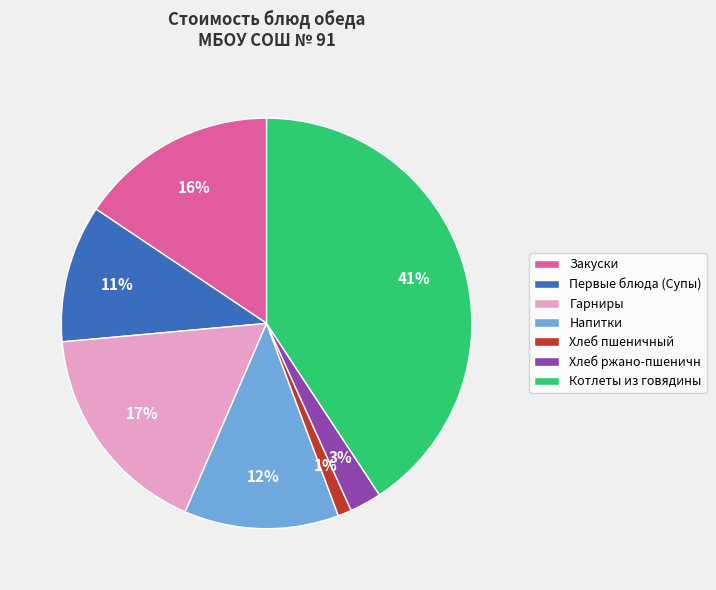

Which category has the biggest portion of the pie?

Котлеты из говядины